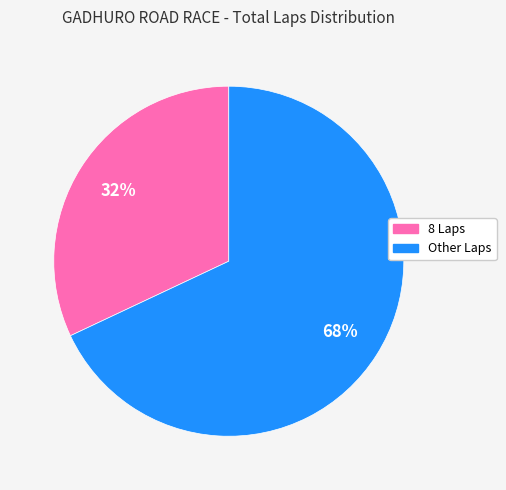

Is there a majority slice in this chart?

Yes